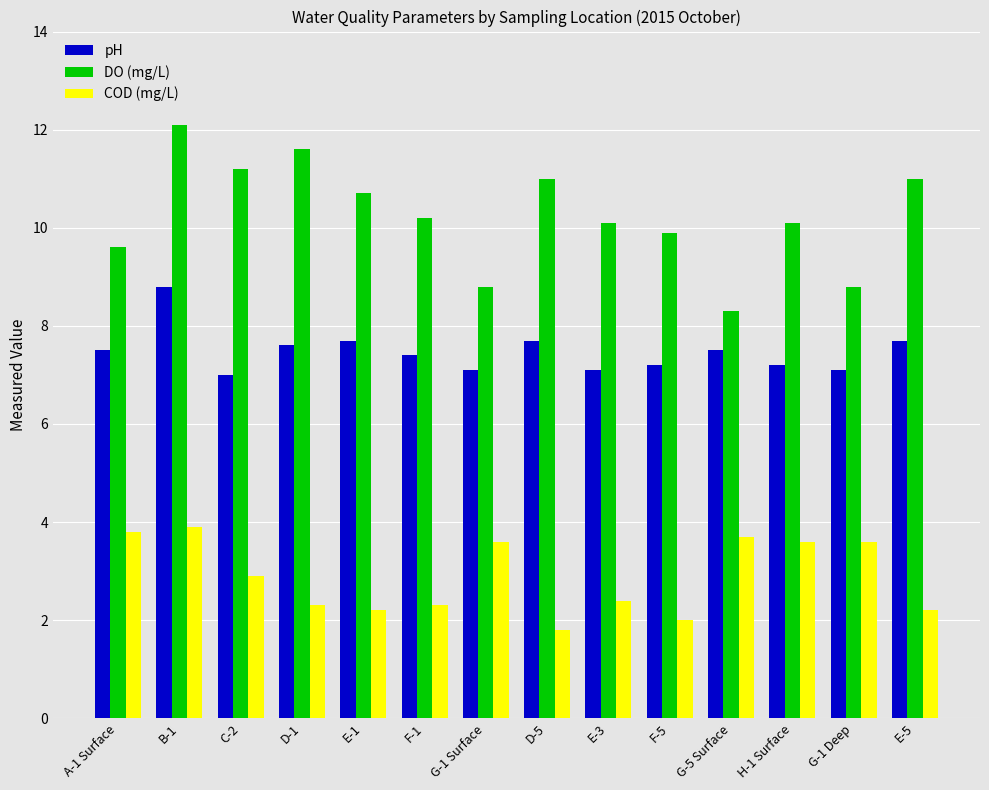

How many distinct data groups are displayed?

3